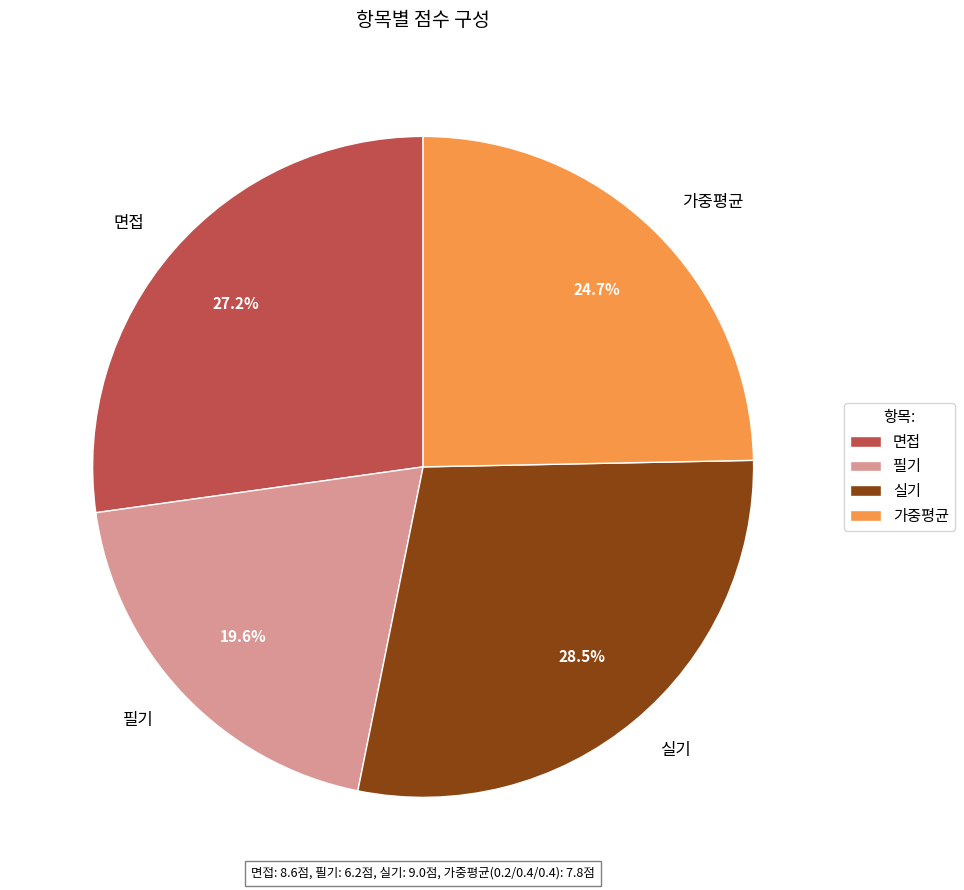

Combined, what portion of the pie is 면접 and 실기?

55.7%